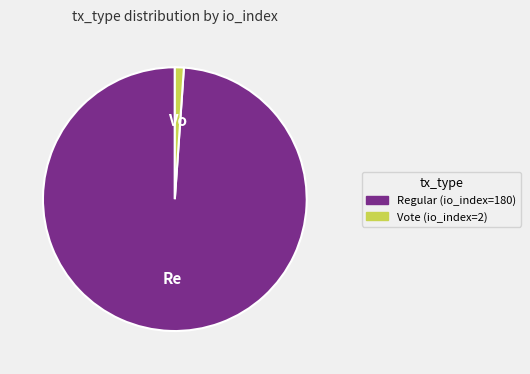

Combined, do Vote (io_index=2) and Regular (io_index=180) account for over 50%?

Yes